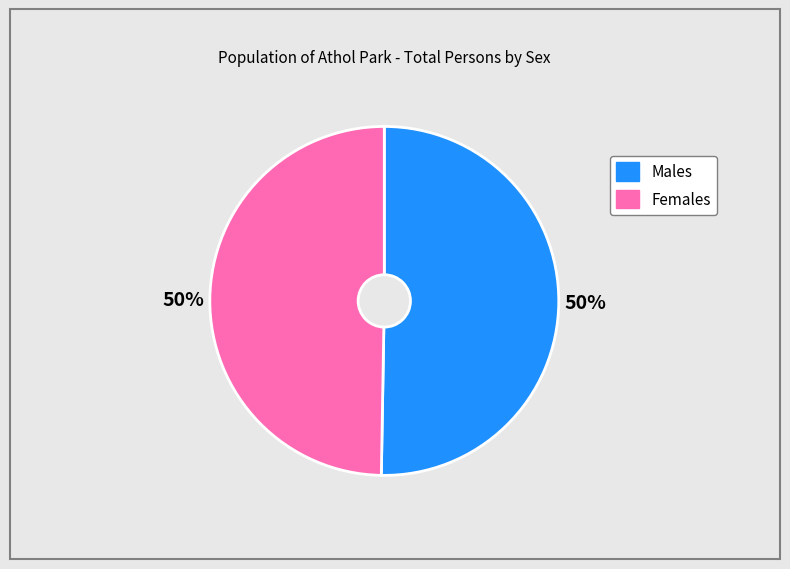

To the nearest percent, what is the average slice percentage?

50%